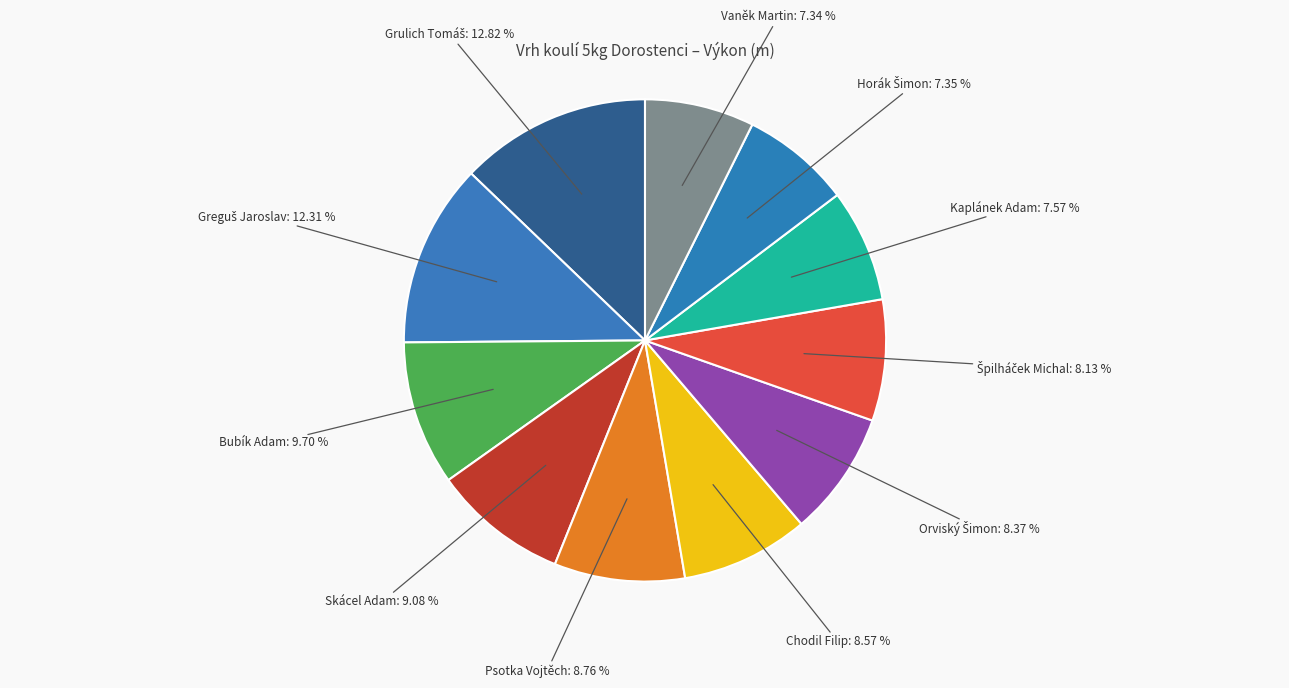

How many segments does this pie chart have?

11